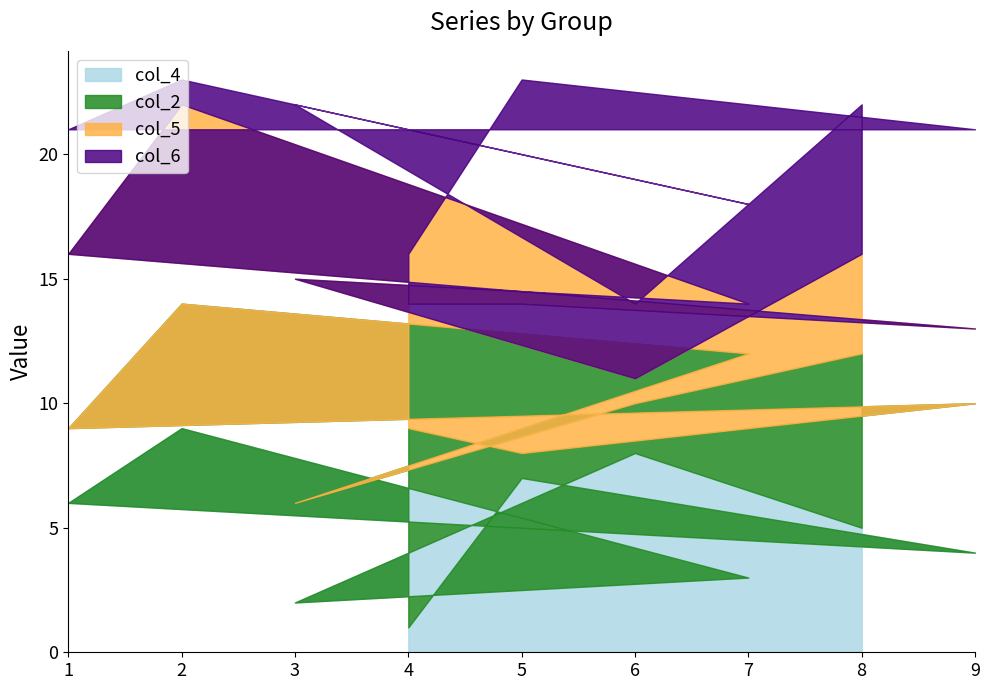

What is the smallest value displayed?

1